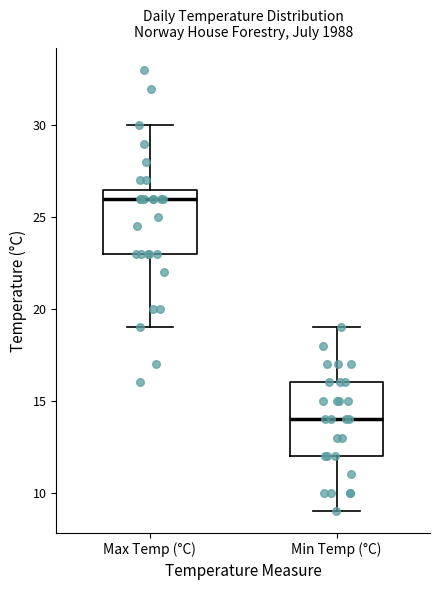

Reading left to right, transcribe this box plot: for each box, give where its median line is, the range the box spans, and where its two whiskers end, as read against the y-axis. The values are not printed on the chart, so give them approximately, as read against the axis.

Max Temp (°C): median 26.0, box 23.0 to 26.5, whiskers 19.0 to 30.0
Min Temp (°C): median 14.0, box 12.0 to 16.0, whiskers 9.0 to 19.0